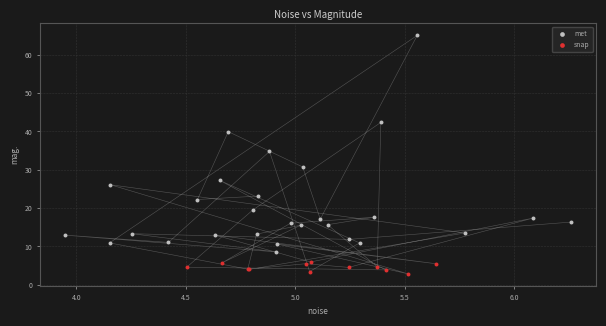

Which series contains the highest Y value?

met